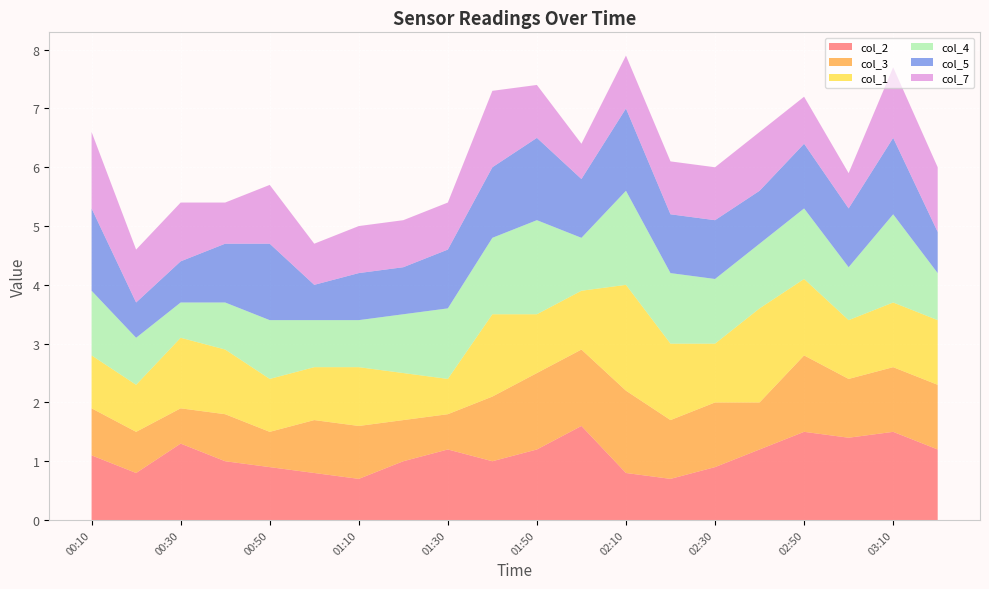

Reading left to right, transcribe all the data shown in this chart.

col_2: 1.1	0.8	1.3	1.0	0.9	0.8	0.7	1.0	1.2	1.0	1.2	1.6	0.8	0.7	0.9	1.2	1.5	1.4	1.5	1.2
col_3: 0.8	0.7	0.6	0.8	0.6	0.9	0.9	0.7	0.6	1.1	1.3	1.3	1.4	1.0	1.1	0.8	1.3	1.0	1.1	1.1
col_1: 0.9	0.8	1.2	1.1	0.9	0.9	1.0	0.8	0.6	1.4	1.0	1.0	1.8	1.3	1.0	1.6	1.3	1.0	1.1	1.1
col_4: 1.1	0.8	0.6	0.8	1.0	0.8	0.8	1.0	1.2	1.3	1.6	0.9	1.6	1.2	1.1	1.1	1.2	0.9	1.5	0.8
col_5: 1.4	0.6	0.7	1.0	1.3	0.6	0.8	0.8	1.0	1.2	1.4	1.0	1.4	1.0	1.0	0.9	1.1	1.0	1.3	0.7
col_7: 1.3	0.9	1.0	0.7	1.0	0.7	0.8	0.8	0.8	1.3	0.9	0.6	0.9	0.9	0.9	1.0	0.8	0.6	1.2	1.1